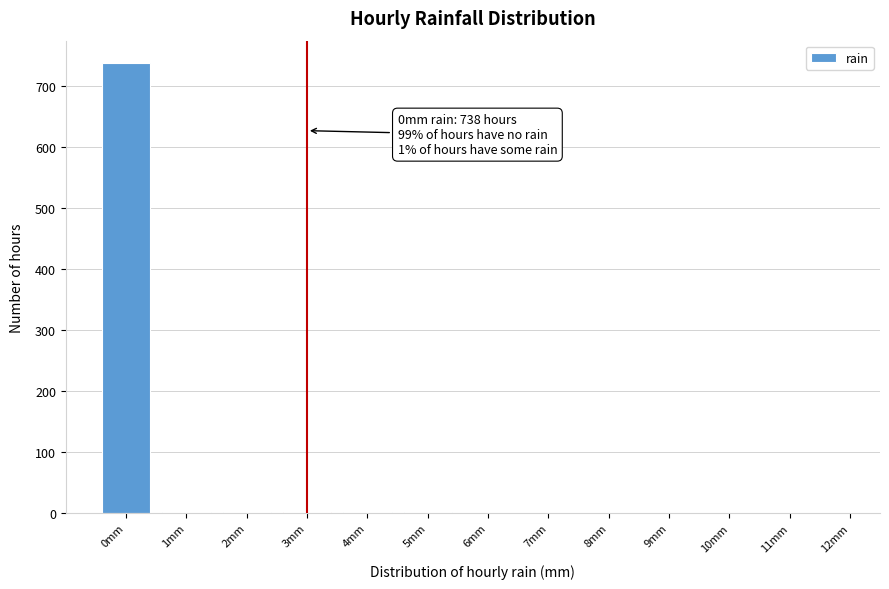

Which range on the x-axis has the tallest bar?

-0.5 to 0.5